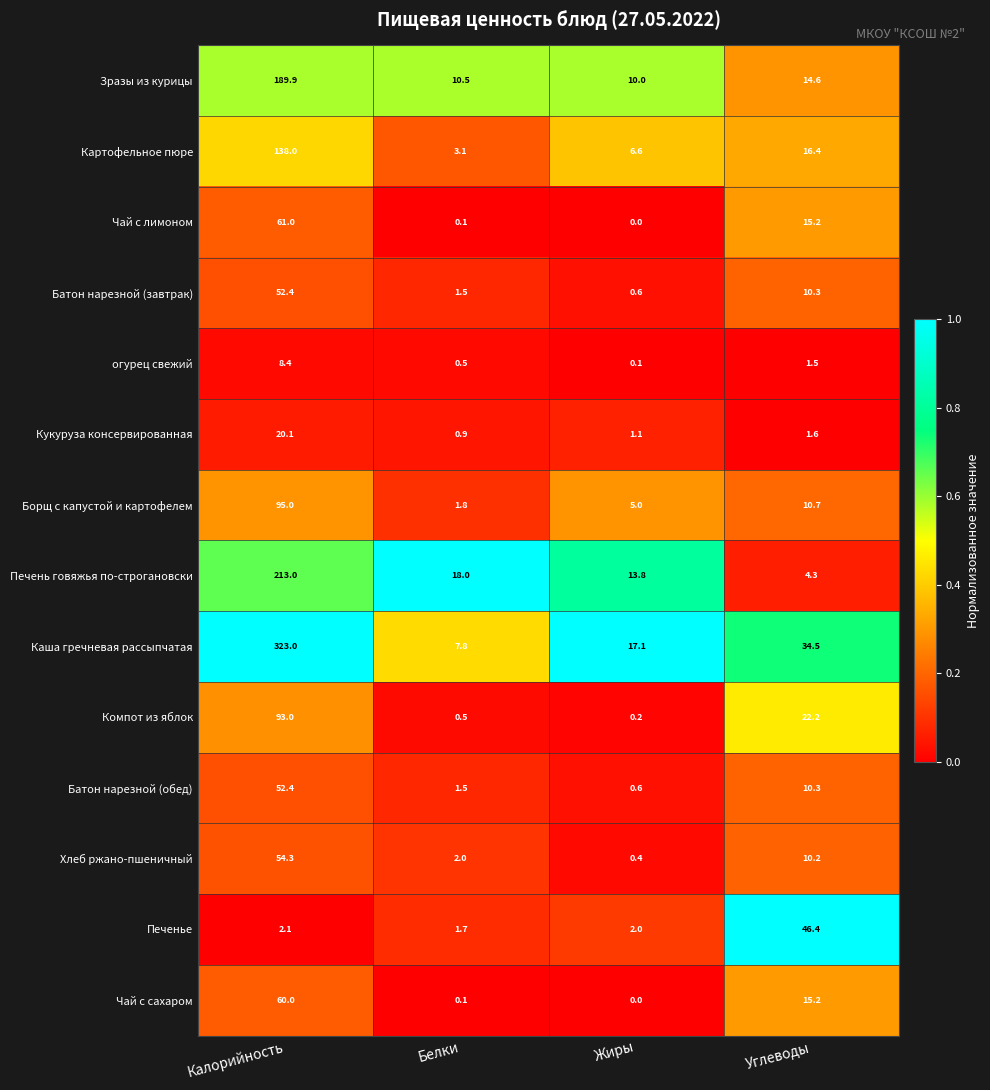

What is the difference between the maximum and minimum values in the Печенье series?

44.7